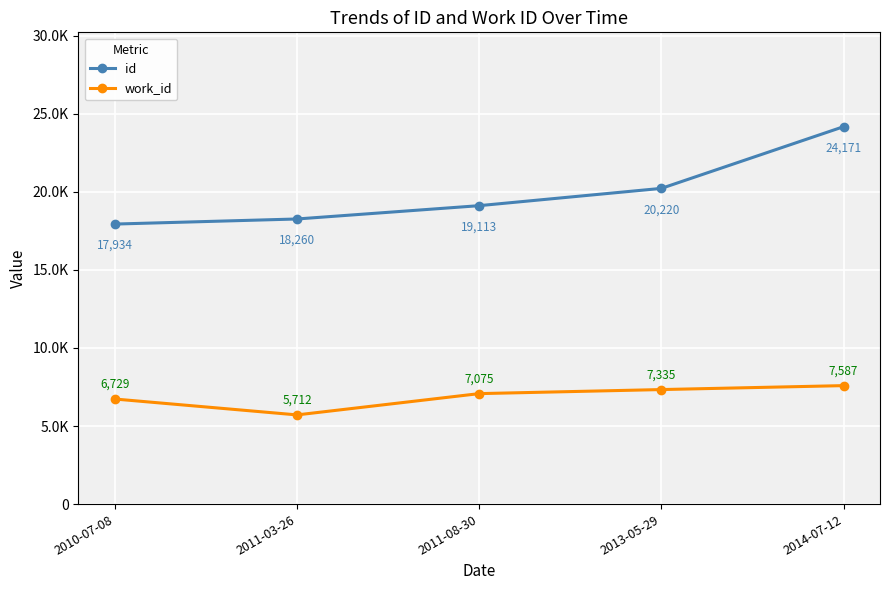

What is the value of the work_id point at the 3rd from the left?

7075